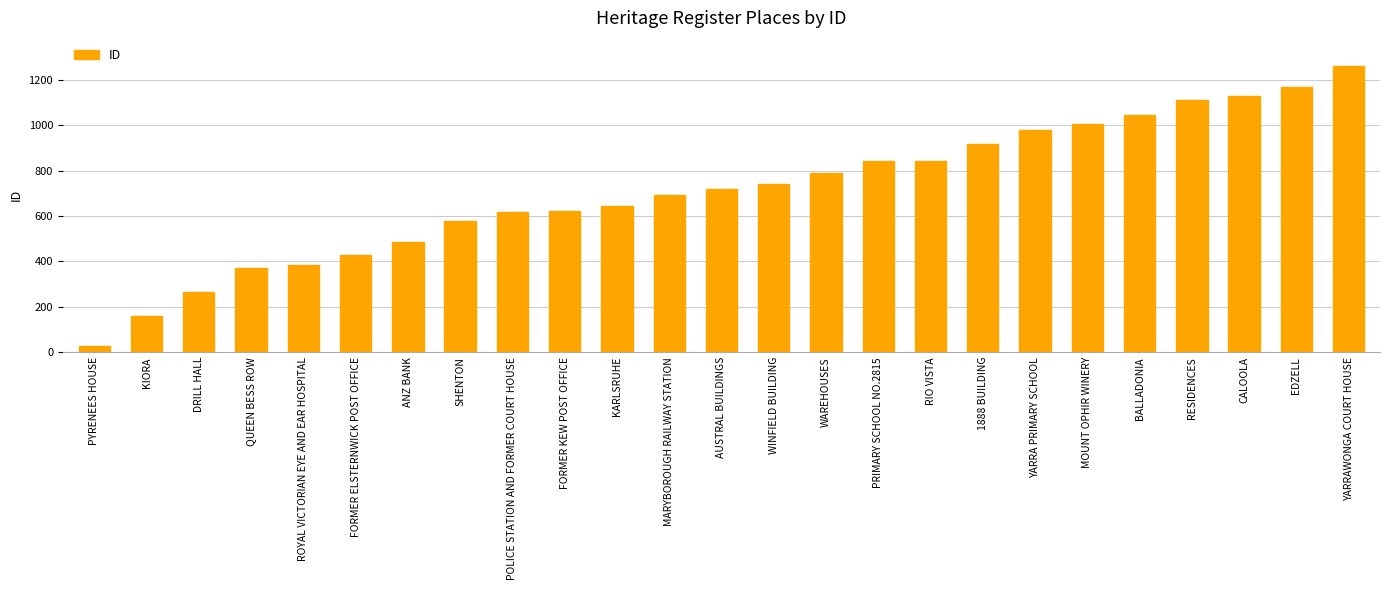

What value does the data have at WINFIELD BUILDING?

742